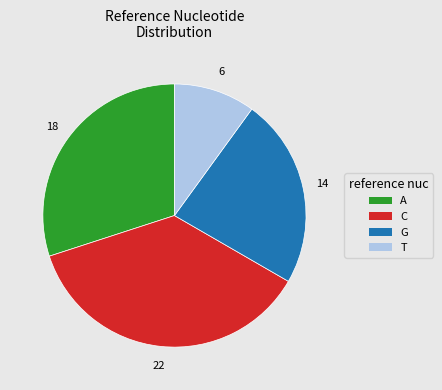

True or false: A accounts for 43% of the total.

False